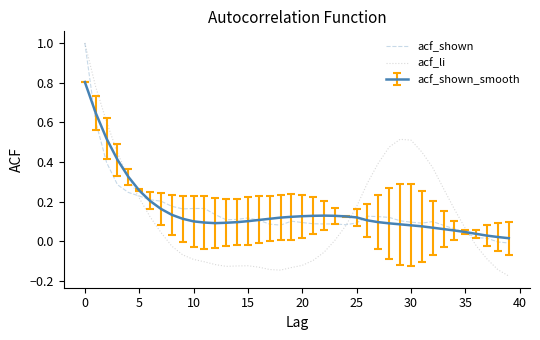

What is the highest value of the acf_li series?

1.0